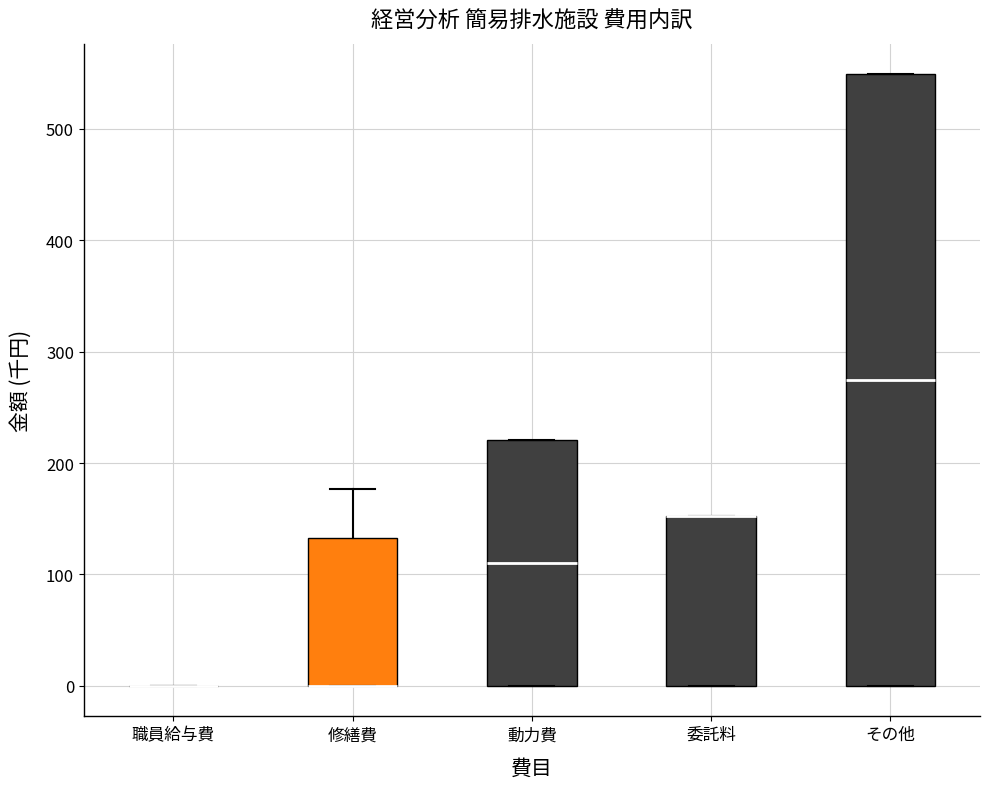

Reading left to right, transcribe this box plot: for each box, give where its median line is, the range the box spans, and where its two whiskers end, as read against the y-axis. The values are not printed on the chart, so give them approximately, as read against the axis.

職員給与費: box collapsed to a line at 0, whiskers 0 to 0
修繕費: median 0 (drawn on the box's lower edge), box 0 to 130, whiskers 0 to 180
動力費: median 110, box 0 to 220, whiskers 0 to 220
委託料: median 150 (drawn on the box's upper edge), box 0 to 150, whiskers 0 to 150
その他: median 270, box 0 to 550, whiskers 0 to 550